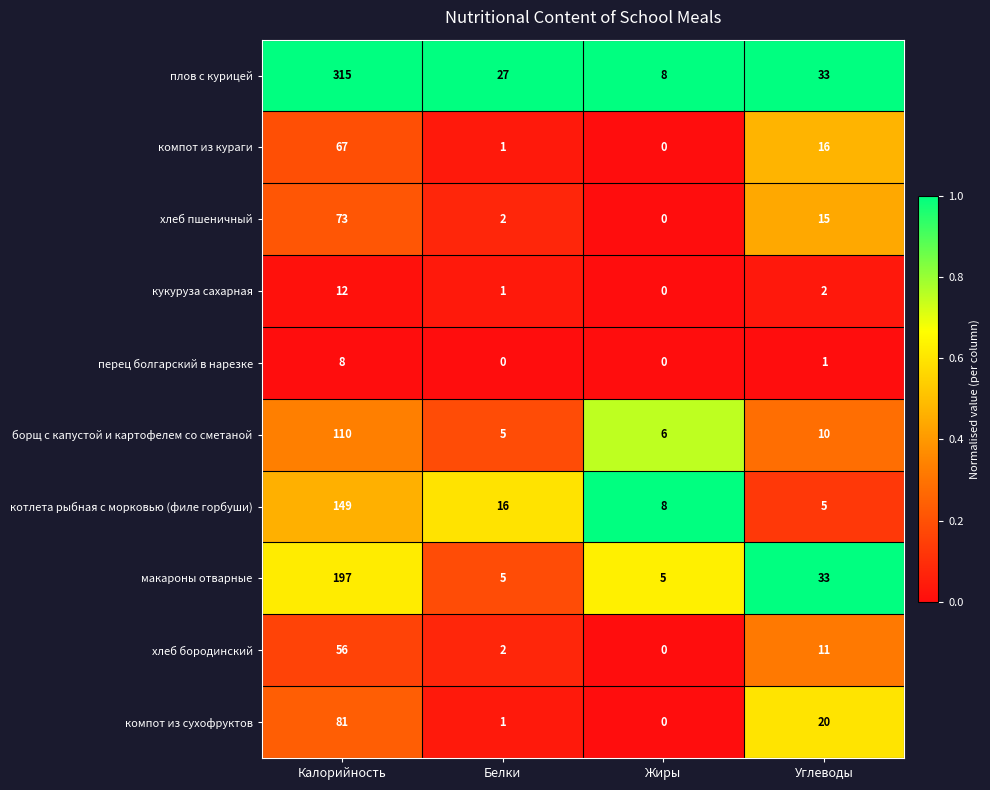

True or false: макароны отварные has a value of 13 at Углеводы.

False